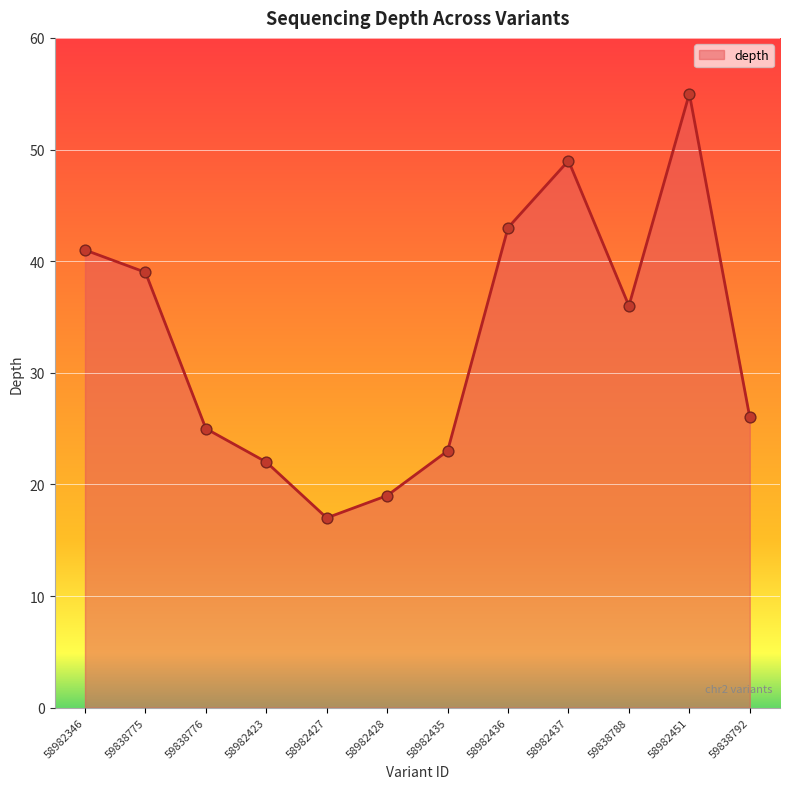

What is the change in value from 58982436 to 59838792?

-17